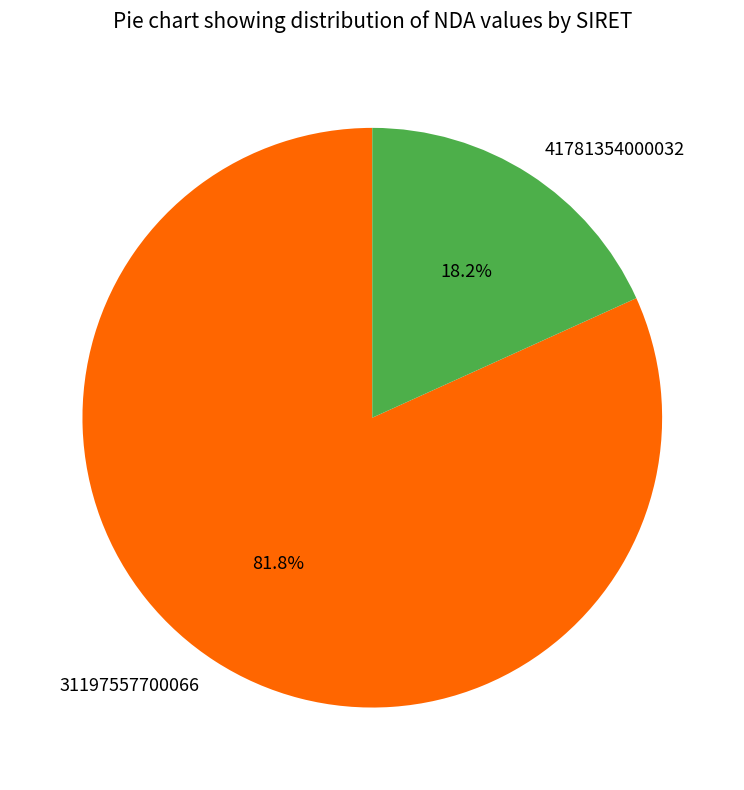

Count the number of slices in the pie.

2